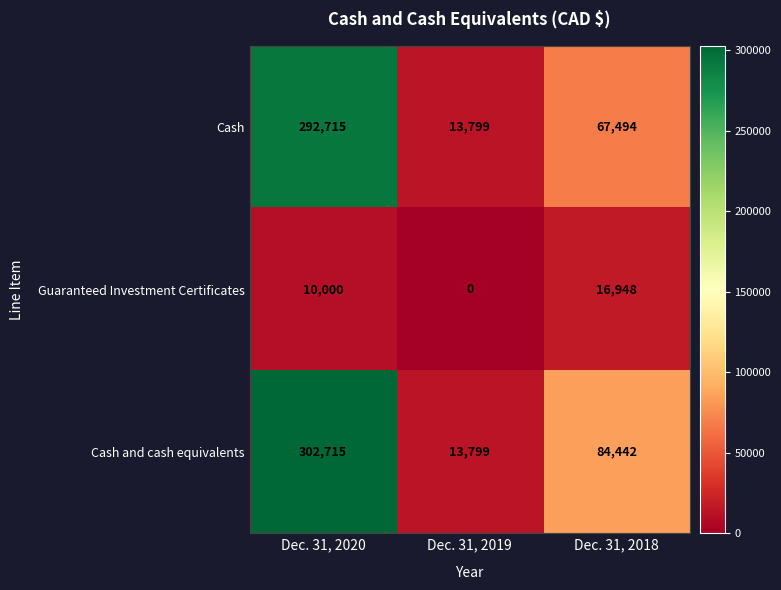

Count the Cash and cash equivalents values in the range 13799 to 302715.

3